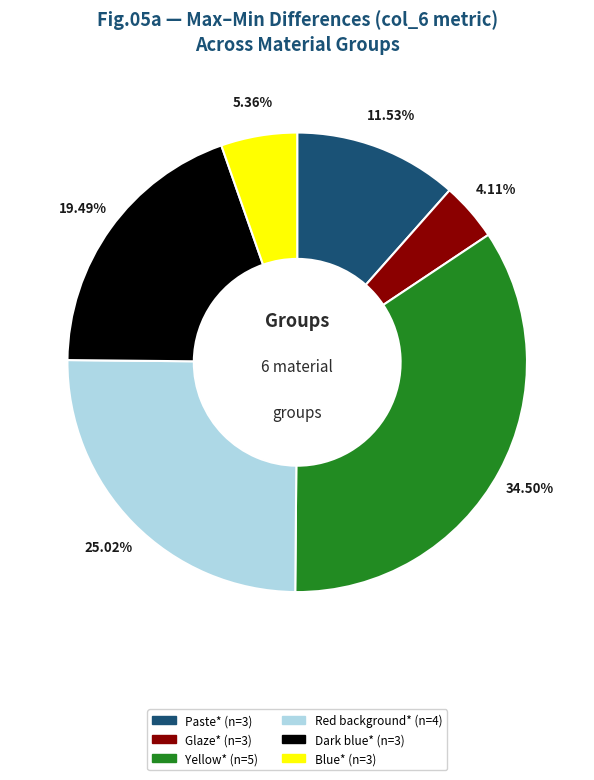

What is the largest slice in the pie chart?

Yellow* (n=5)